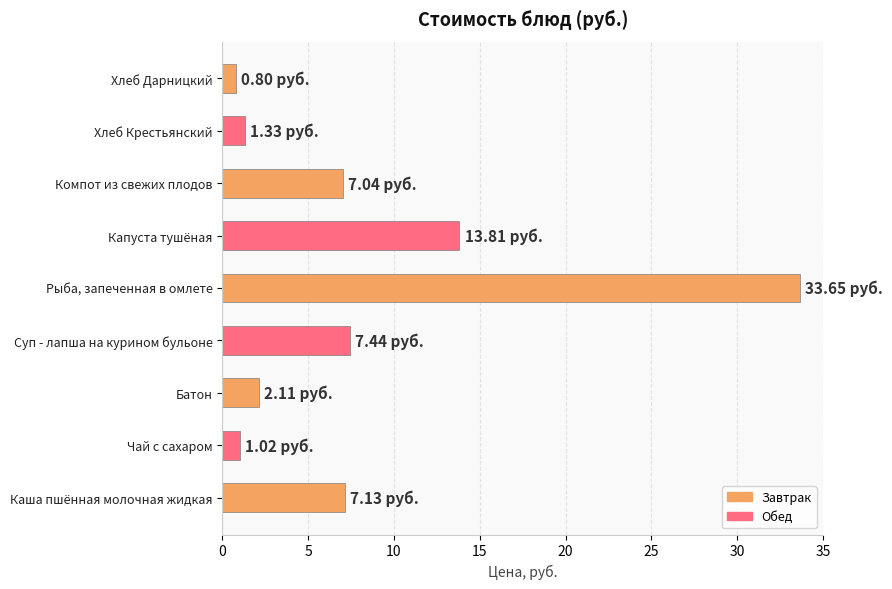

Where is the data nearest to the value 17?

Капуста тушёная